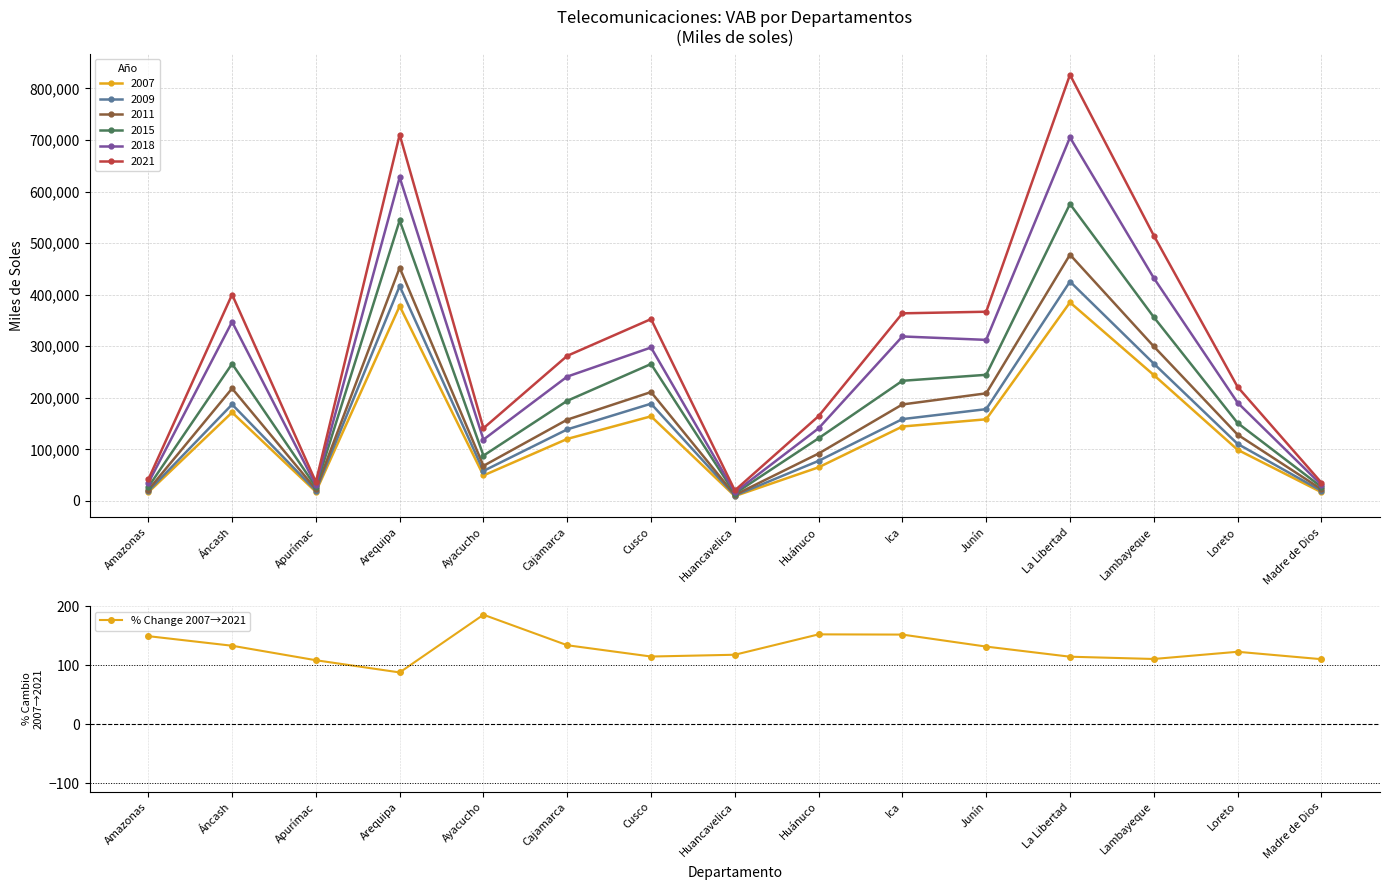

List the labels in order of value, smallest first.

Arequipa, Apurímac, Madre de Dios, Lambayeque, La Libertad, Cusco, Huancavelica, Loreto, Junín, Áncash, Cajamarca, Amazonas, Ica, Huánuco, Ayacucho